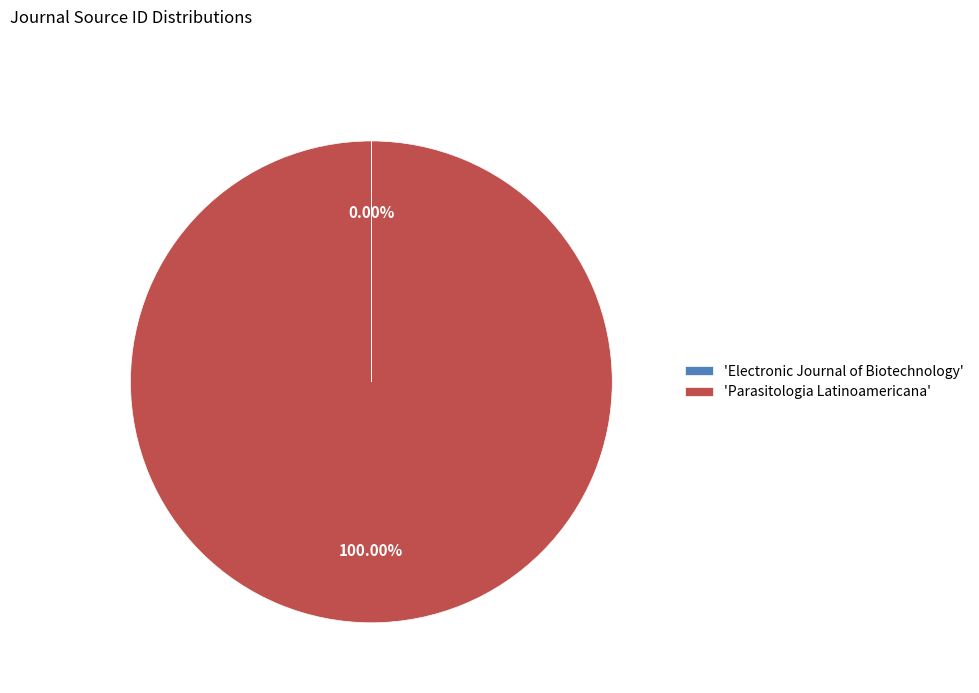

Which slice is the largest?

'Parasitologia Latinoamericana'